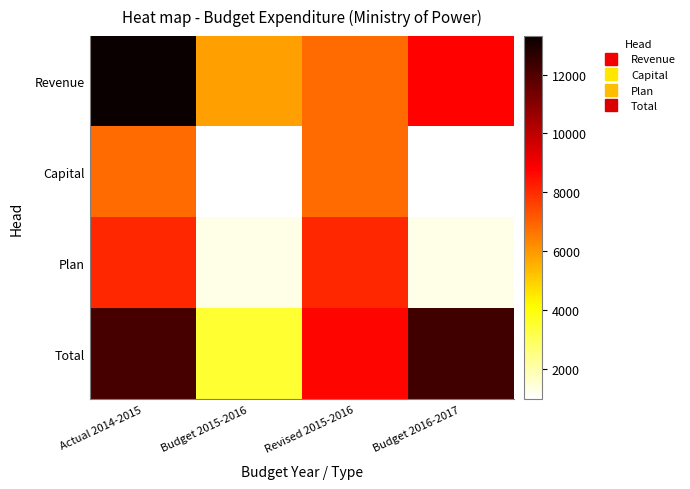

Reading left to right, extract all data points from this chart.

Revenue: Actual 2014-2015=13313.7	Budget 2015-2016=5841.4	Revised 2015-2016=6805.9	Budget 2016-2017=8763.4
Capital: Actual 2014-2015=6799.7	Budget 2015-2016=958.3	Revised 2015-2016=6799.7	Budget 2016-2017=959.3
Plan: Actual 2014-2015=8084.4	Budget 2015-2016=1278.5	Revised 2015-2016=8084.4	Budget 2016-2017=1278.5
Total: Actual 2014-2015=12200.0	Budget 2015-2016=3489.2	Revised 2015-2016=8710.8	Budget 2016-2017=12252.7